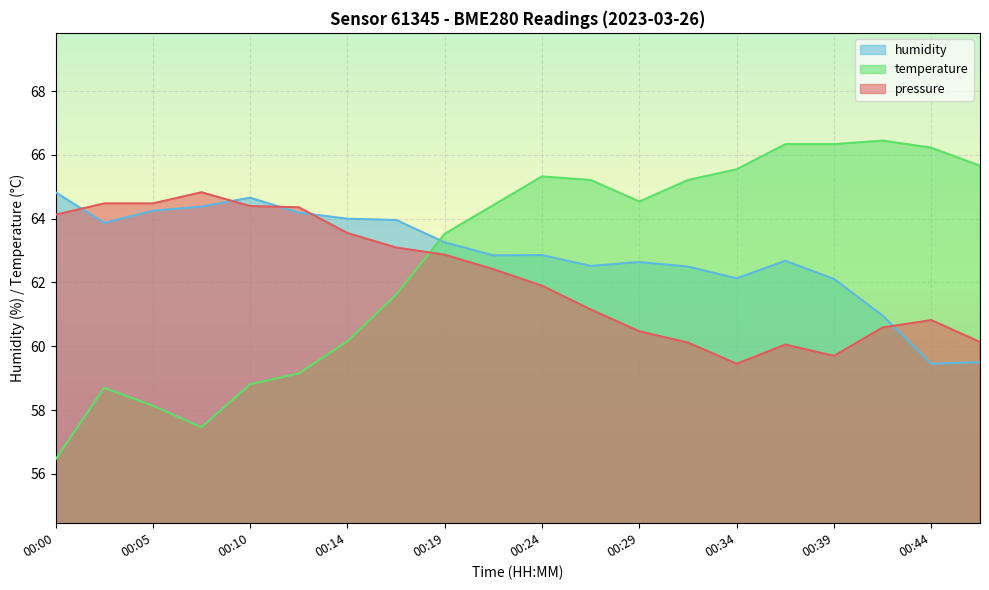

Reading left to right, list all the values displayed in this chart.

pressure: 64.1	64.5	64.5	64.8	64.4	64.4	63.6	63.1	62.9	62.4	61.9	61.2	60.5	60.1	59.5	60.1	59.7	60.6	60.8	60.1
humidity: 64.8	63.9	64.2	64.4	64.7	64.2	64.0	64.0	63.3	62.9	62.9	62.5	62.6	62.5	62.1	62.7	62.1	61.0	59.5	59.5
temperature: 56.5	58.7	58.1	57.5	58.8	59.1	60.2	61.6	63.5	64.4	65.3	65.2	64.5	65.2	65.6	66.3	66.3	66.5	66.2	65.7